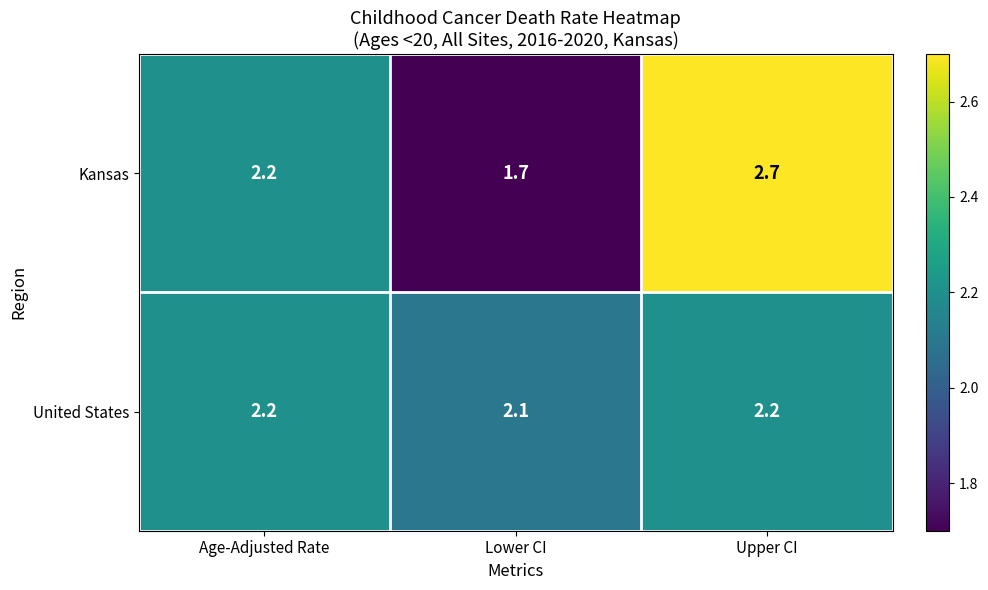

At which category is the sum across all series the highest?

Upper CI